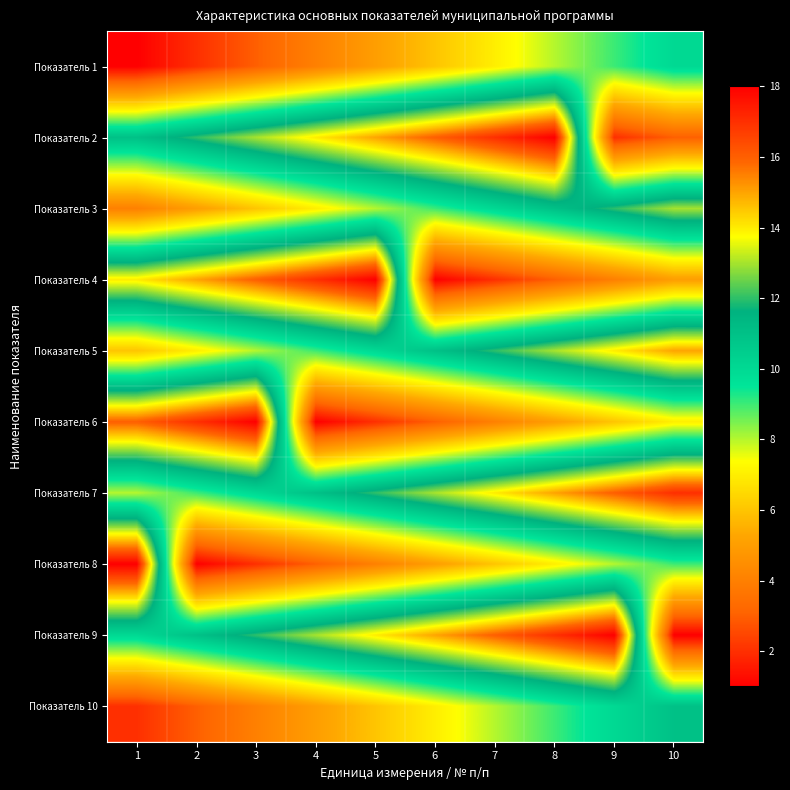

Which series has the largest total across all categories?

Показатель 9